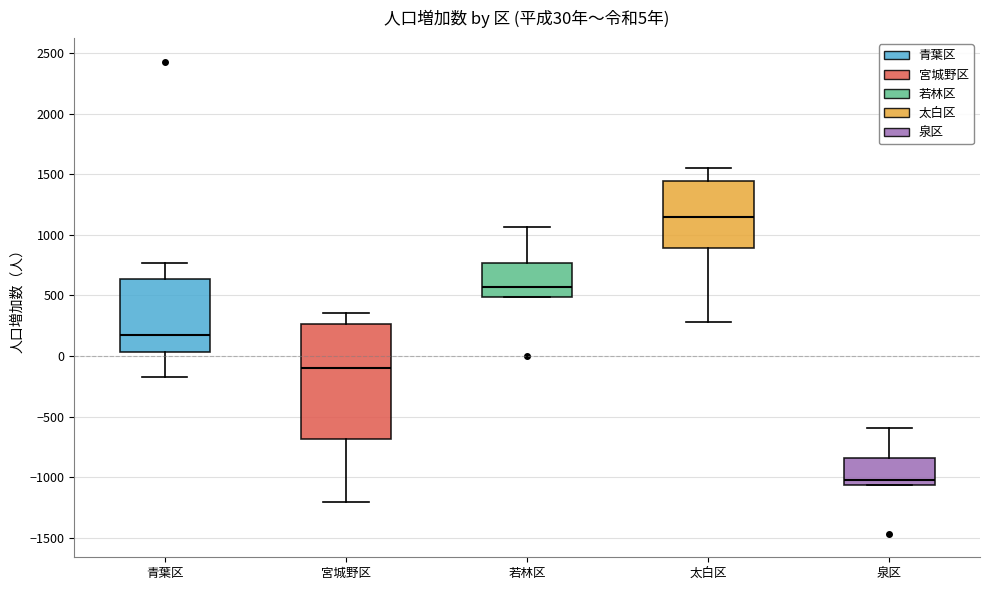

Which box is the tallest, from its lower edge to its upper edge?

宮城野区